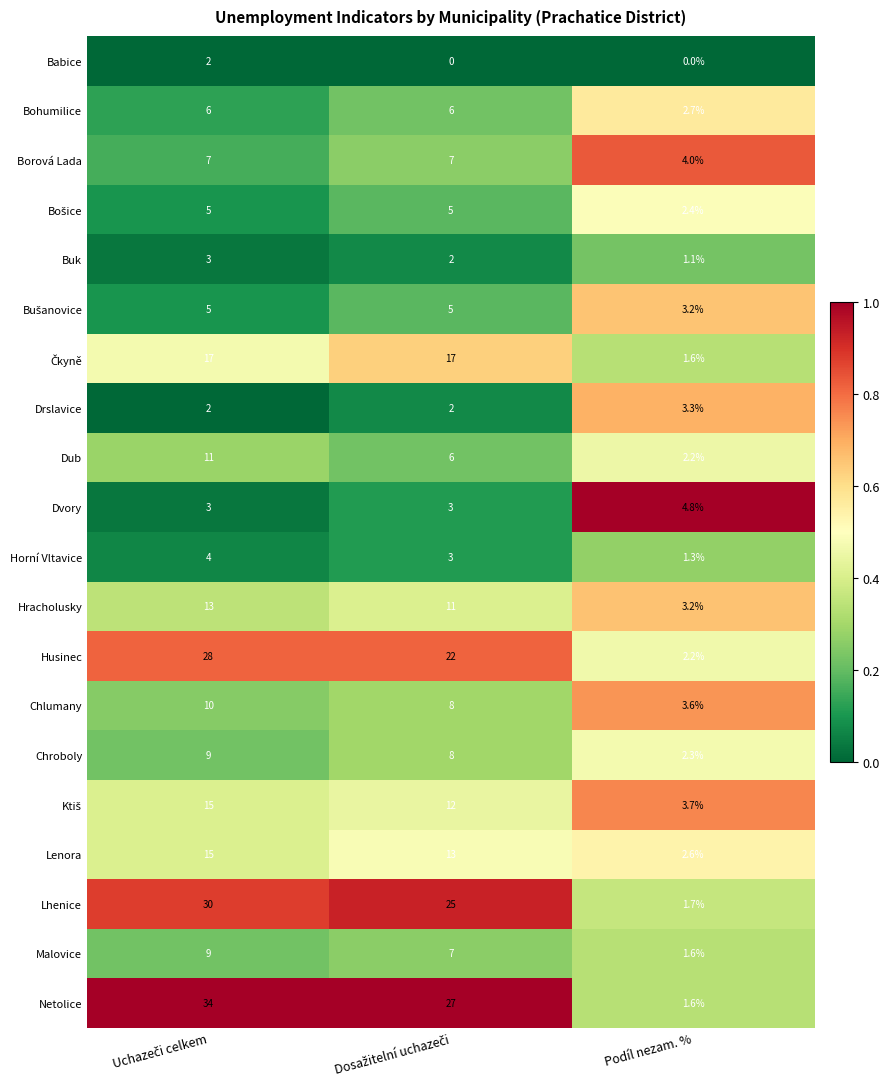

What is the greatest value displayed?

34.0